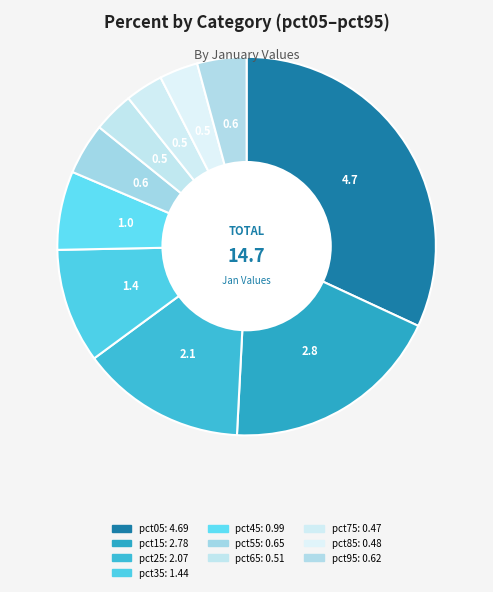

How many slices are in this pie chart?

10